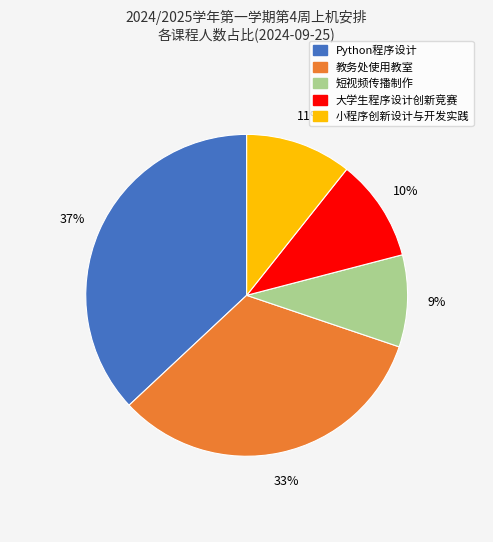

To the nearest percent, what is the average slice percentage?

20%